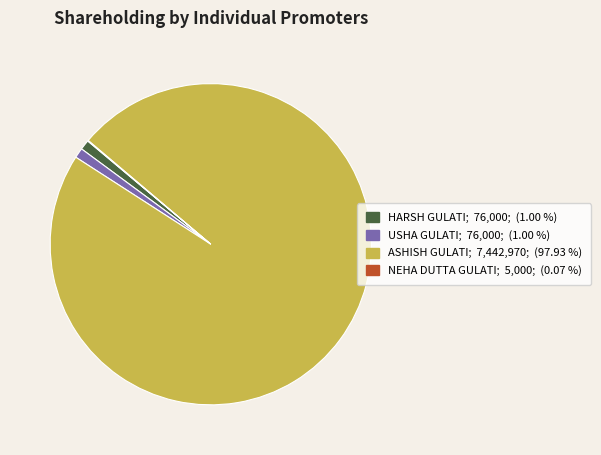

The ASHISH GULATI slice represents 98% of the pie. True or false?

True